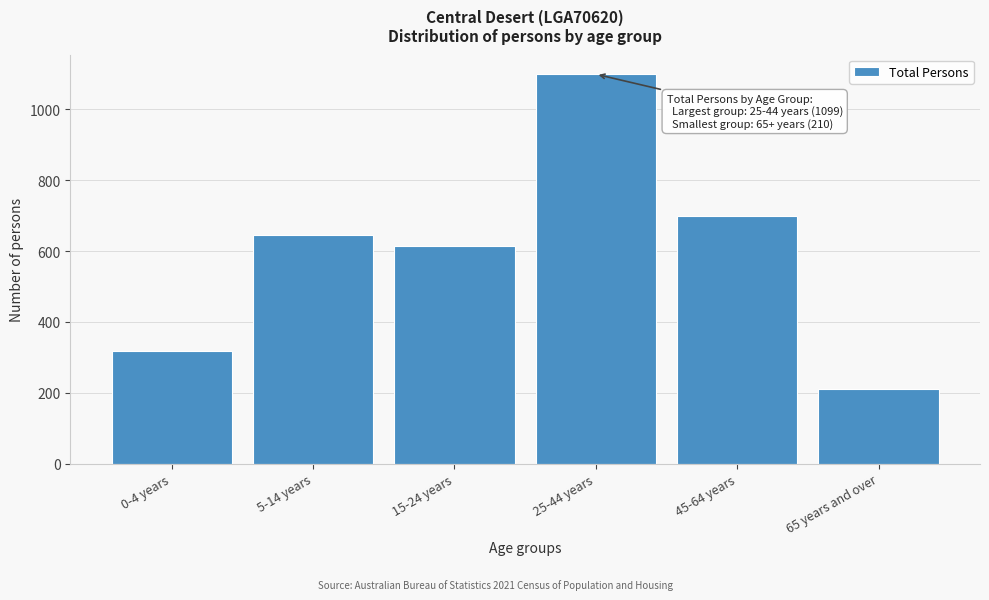

Reading left to right, what are all the values shown in this chart?

0-4 years=318	5-14 years=644	15-24 years=615	25-44 years=1099	45-64 years=698	65 years and over=210